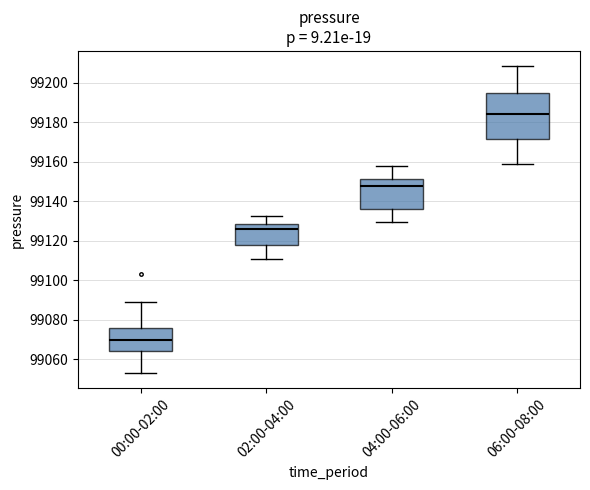

Reading left to right, transcribe this box plot: for each box, give where its median line is, the range the box spans, and where its two whiskers end, as read against the y-axis. The values are not printed on the chart, so give them approximately, as read against the axis.

00:00-02:00: median 99070, box 99064 to 99076, whiskers 99054 to 99090
02:00-04:00: median 99126, box 99118 to 99128, whiskers 99110 to 99132
04:00-06:00: median 99148, box 99136 to 99152, whiskers 99130 to 99158
06:00-08:00: median 99184, box 99172 to 99194, whiskers 99160 to 99208